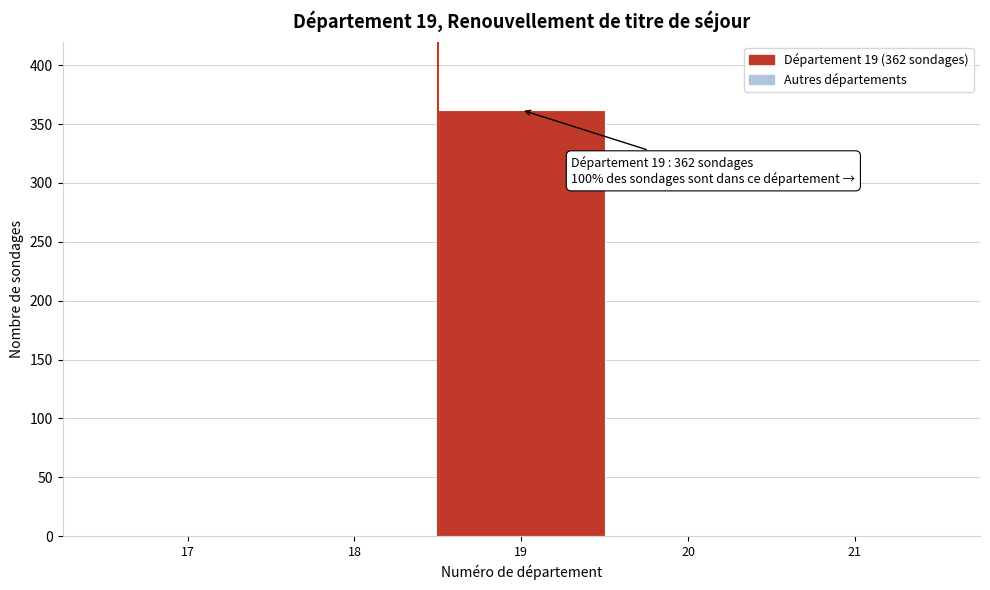

Reading left to right, transcribe all the data shown in this chart.

17=0	18=0	19=362	20=0	21=0